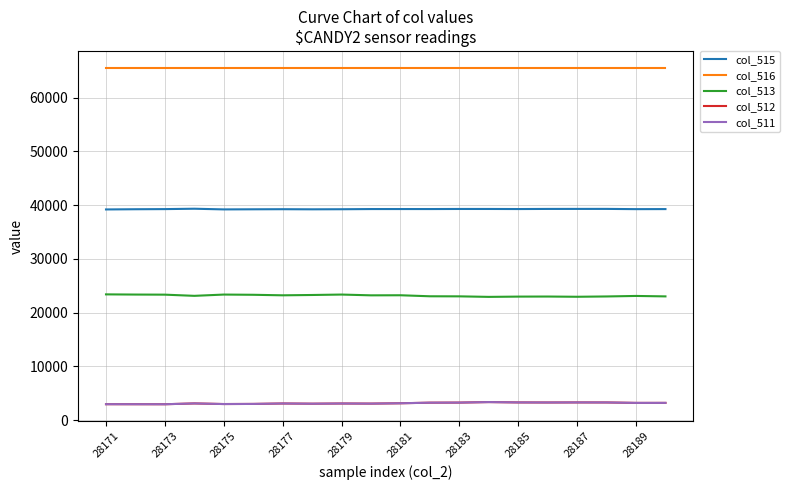

True or false: col_513 and col_511 intersect in this chart.

False